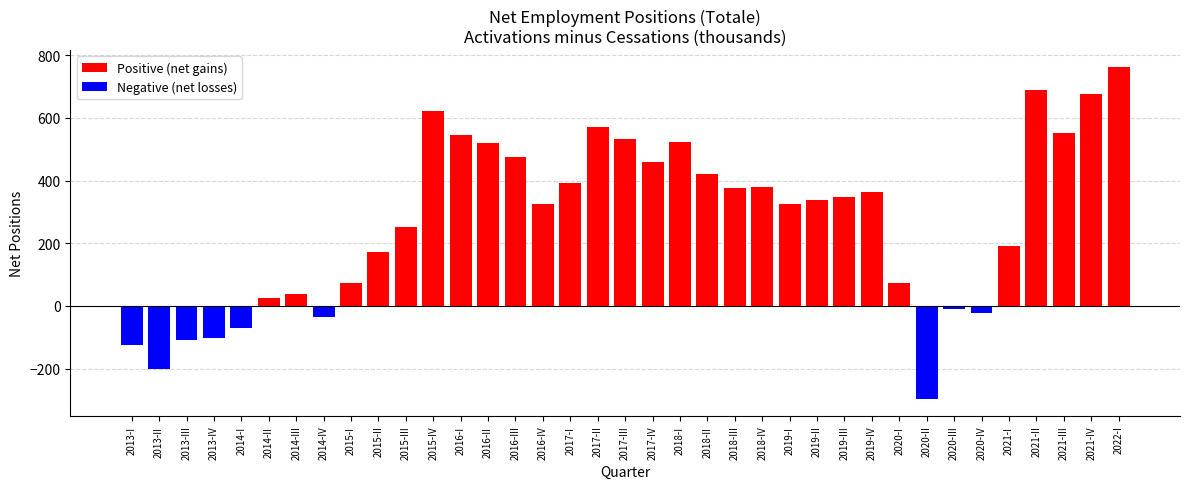

The chart shows a value of 884 at 2015-IV. True or false?

False